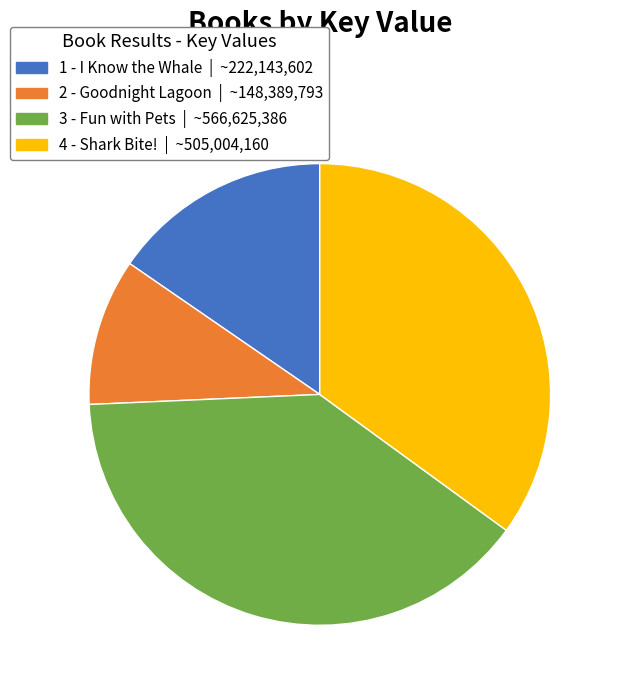

Which slice is the largest?

3 - Fun with Pets